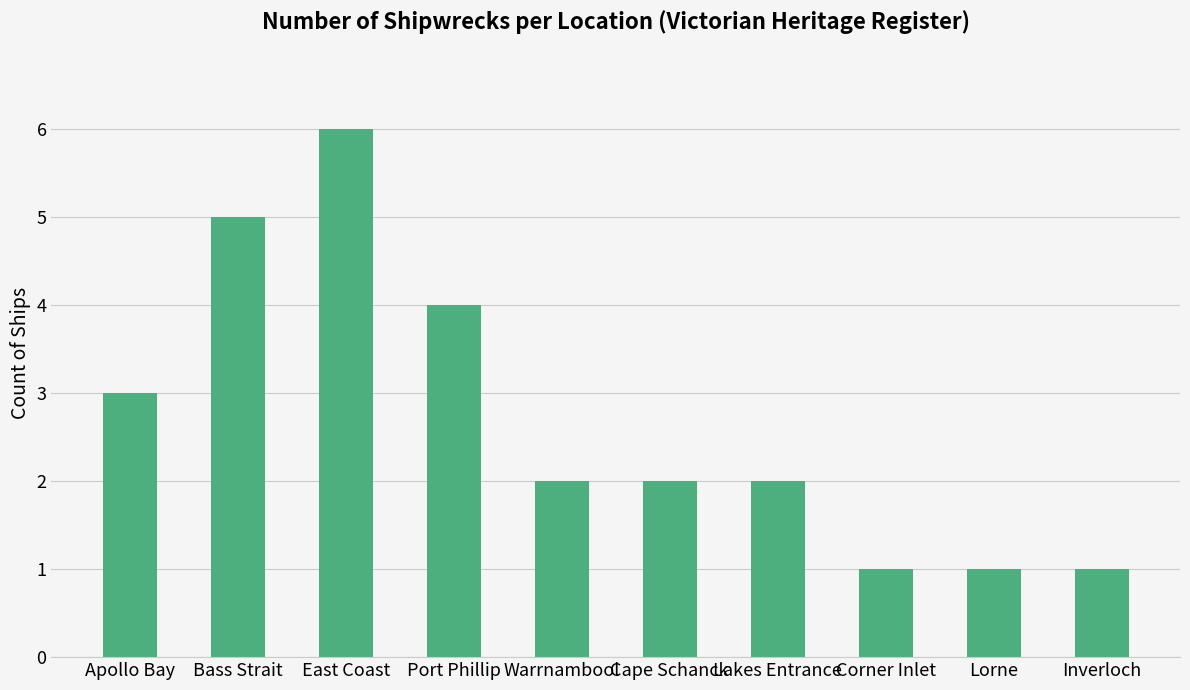

What is the difference between the values at Bass Strait and Lakes Entrance?

3